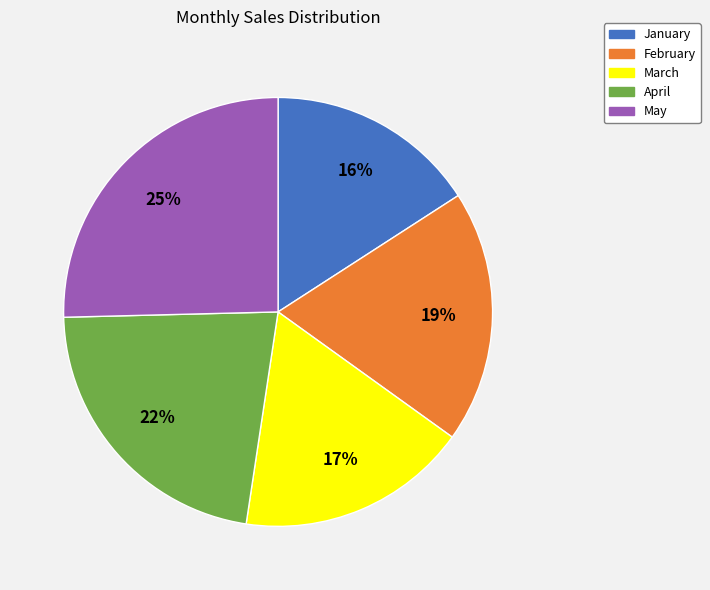

What is the largest slice in the pie chart?

May